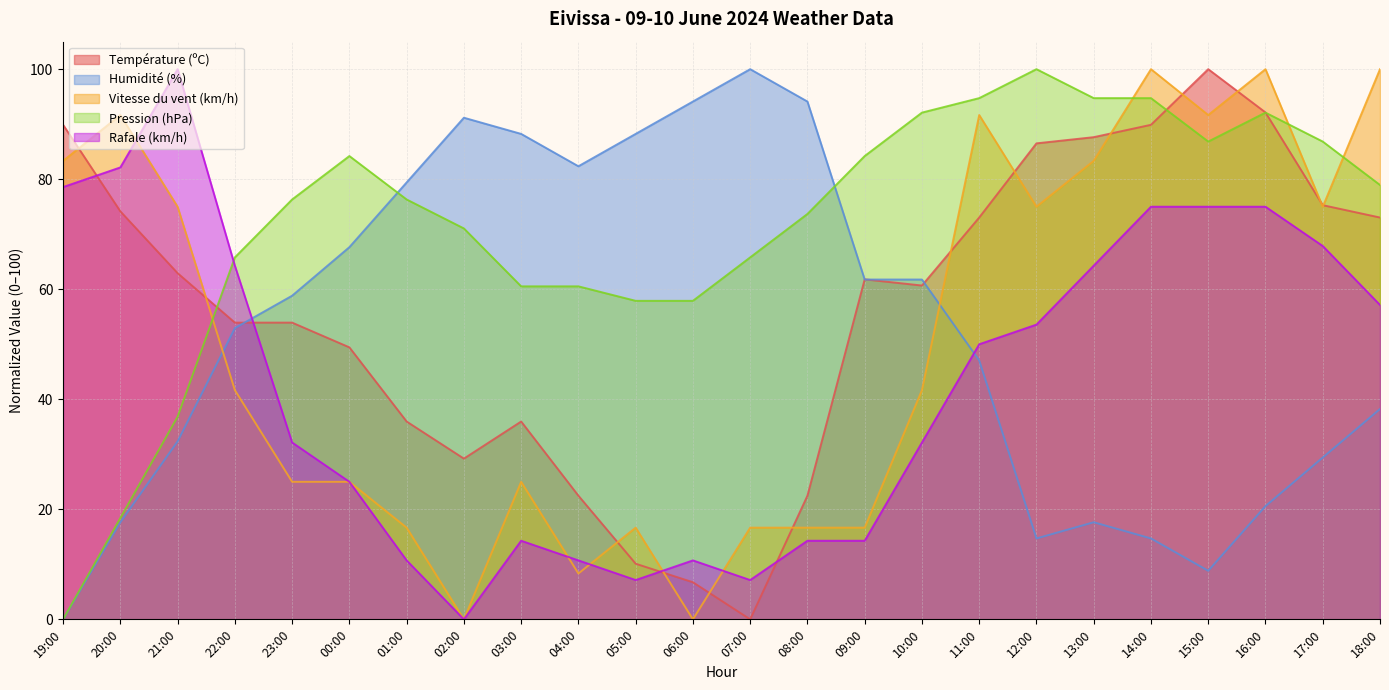

What is the value of the Rafale (km/h) point at the 24th from the left?

57.1